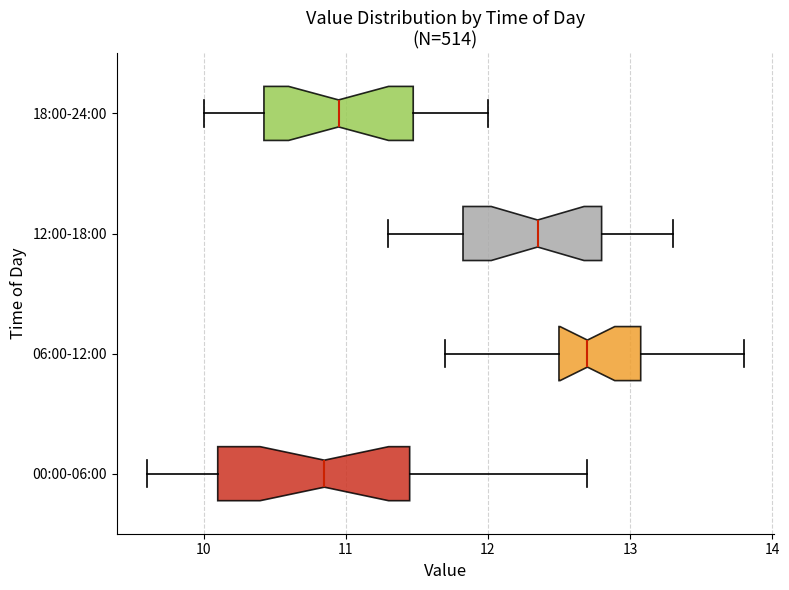

Reading bottom to top, transcribe this box plot: for each box, give where its median line is, the range the box spans, and where its two whiskers end, as read against the x-axis. The values are not printed on the chart, so give them approximately, as read against the axis.

00:00-06:00: median 10.9, box 10.1 to 11.5, whiskers 9.6 to 12.7
06:00-12:00: median 12.7, box 12.5 to 13.1, whiskers 11.7 to 13.8
12:00-18:00: median 12.4, box 11.8 to 12.8, whiskers 11.3 to 13.3
18:00-24:00: median 11.0, box 10.4 to 11.5, whiskers 10.0 to 12.0